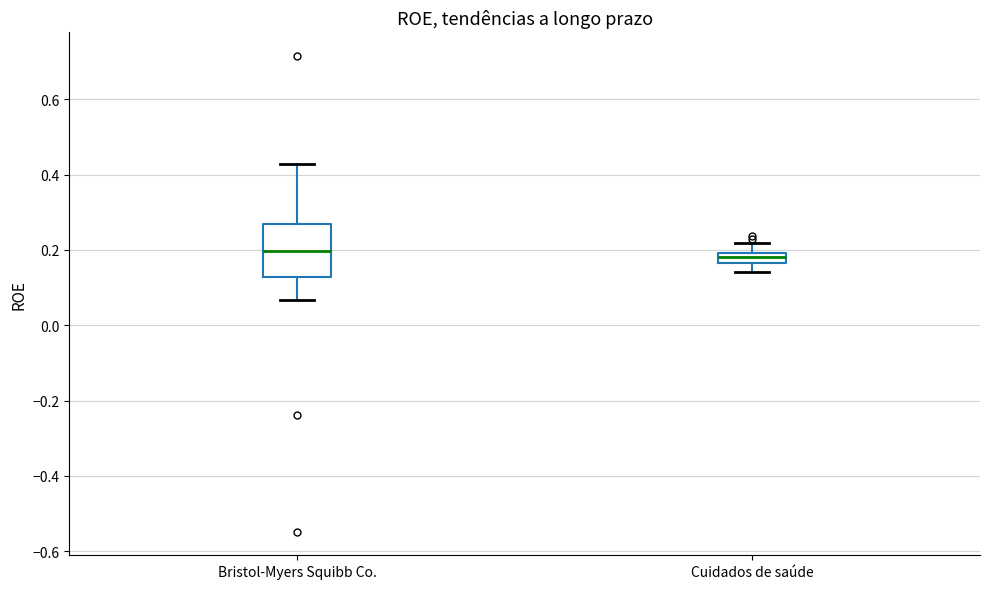

Where is the upper edge of the box for Cuidados de saúde on the y-axis? The values are not printed on the chart, so give them approximately, as read against the axis.

0.20